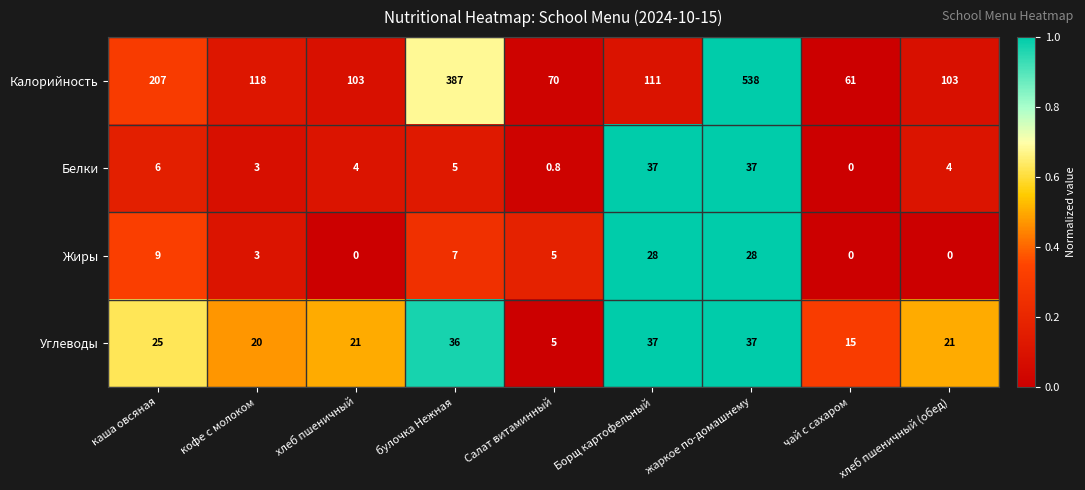

At which category is the sum across all series the highest?

жаркое по-домашнему